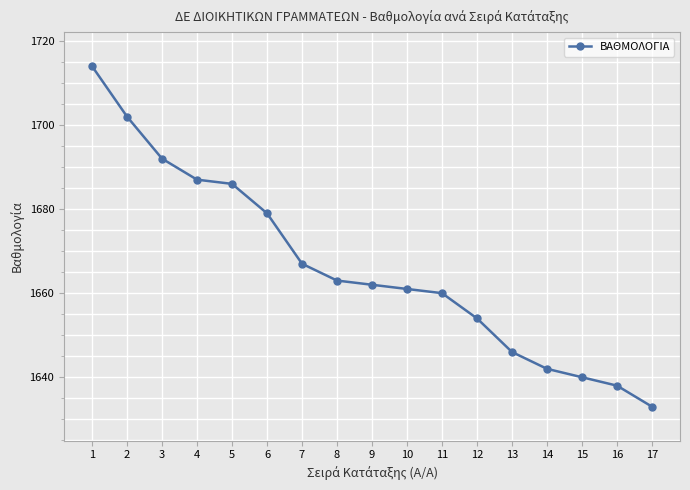

True or false: the data shows 1654 at 12.

True